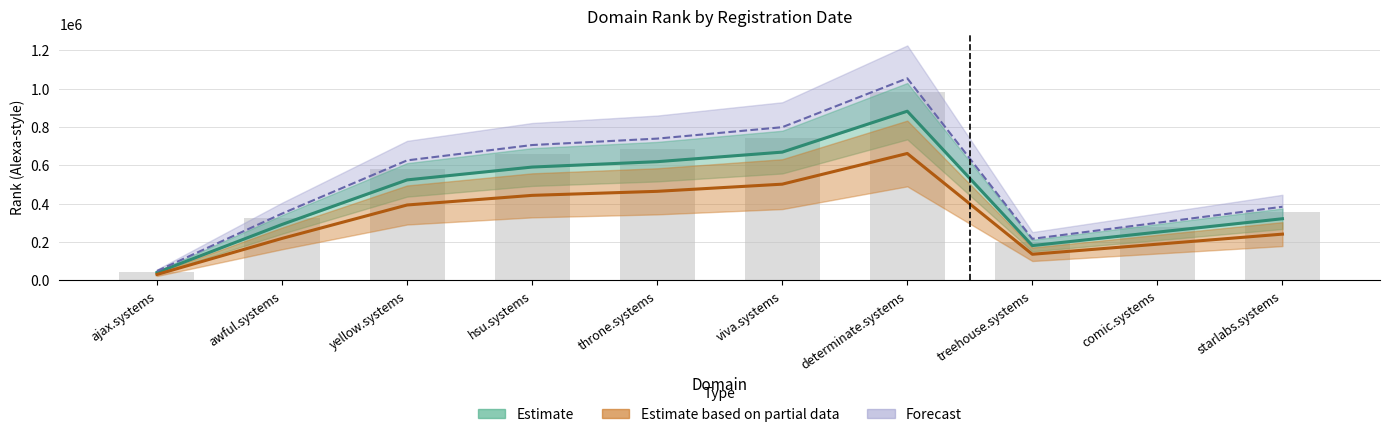

Read the value at treehouse.systems.

181112.4